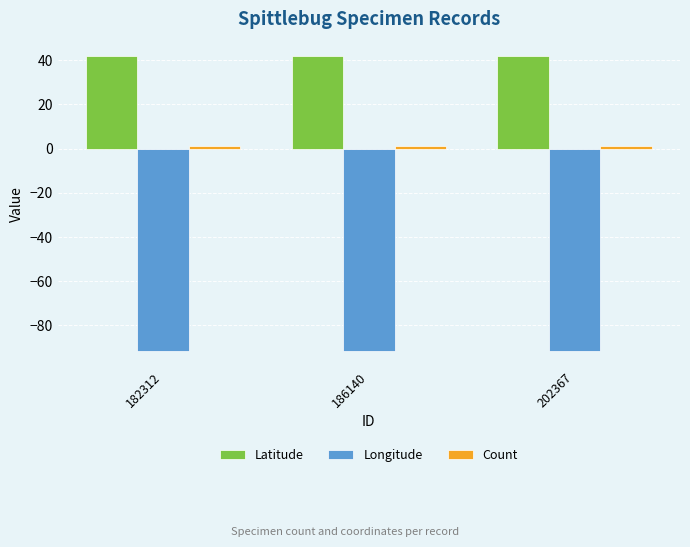

True or false: Latitude has a value of 16.0 at 202367.

False